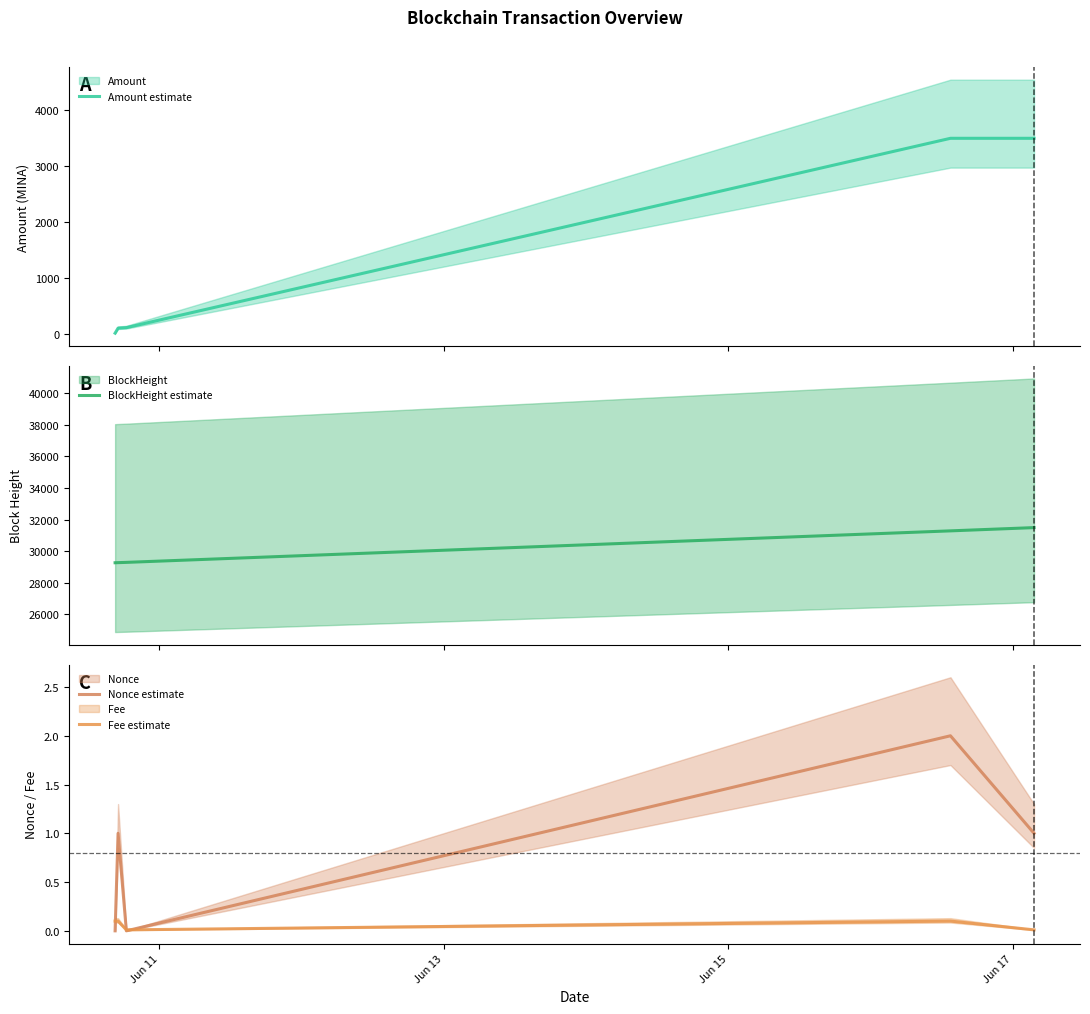

Which category has the highest value in the Amount estimate series?

Jun 17